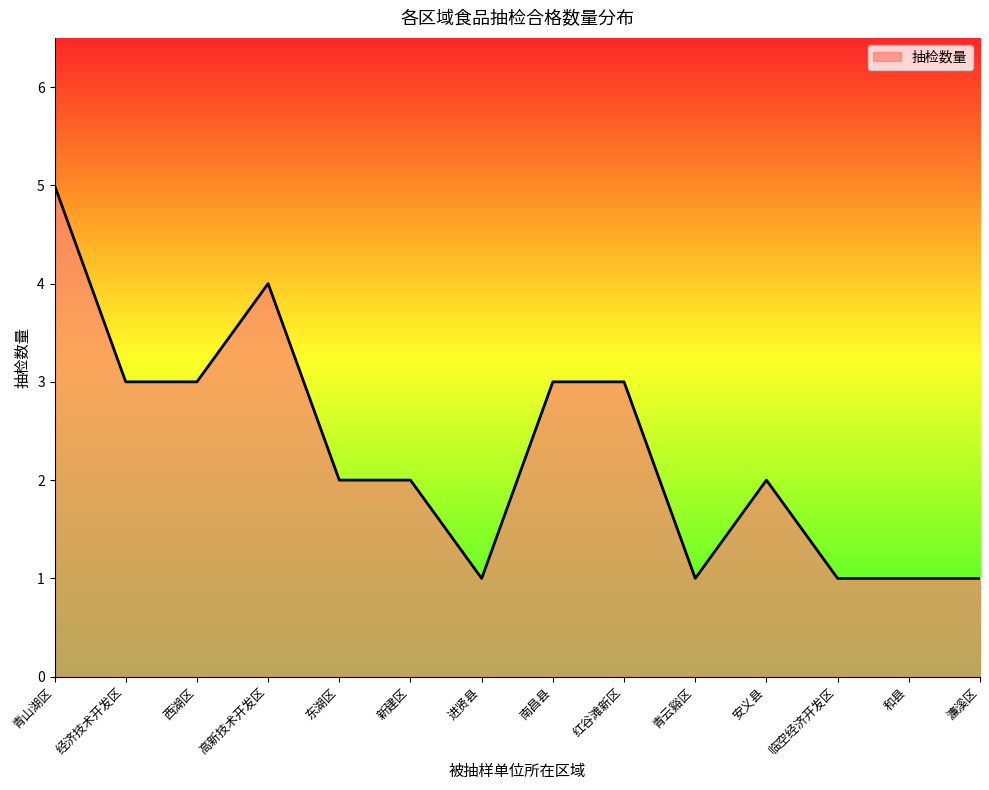

Does the chart have visible grid lines?

No